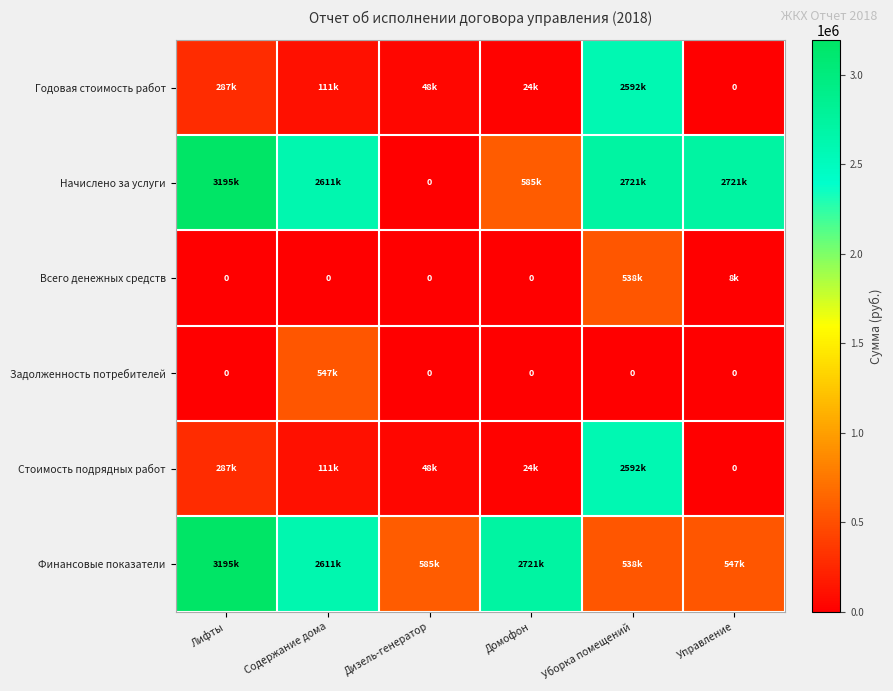

How many values in Всего денежных средств are above zero?

2